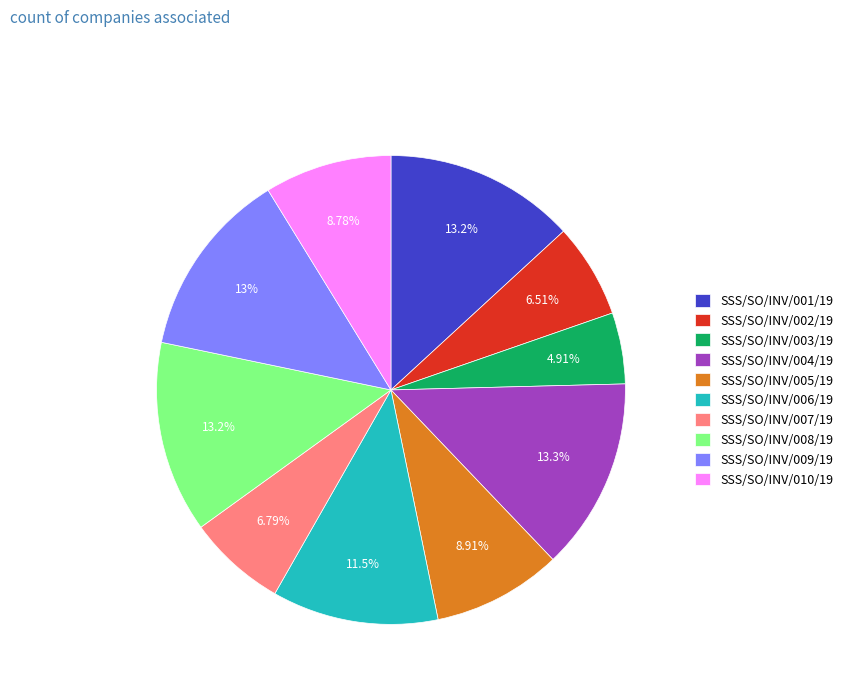

Combined, do SSS/SO/INV/003/19 and SSS/SO/INV/004/19 account for over 50%?

No